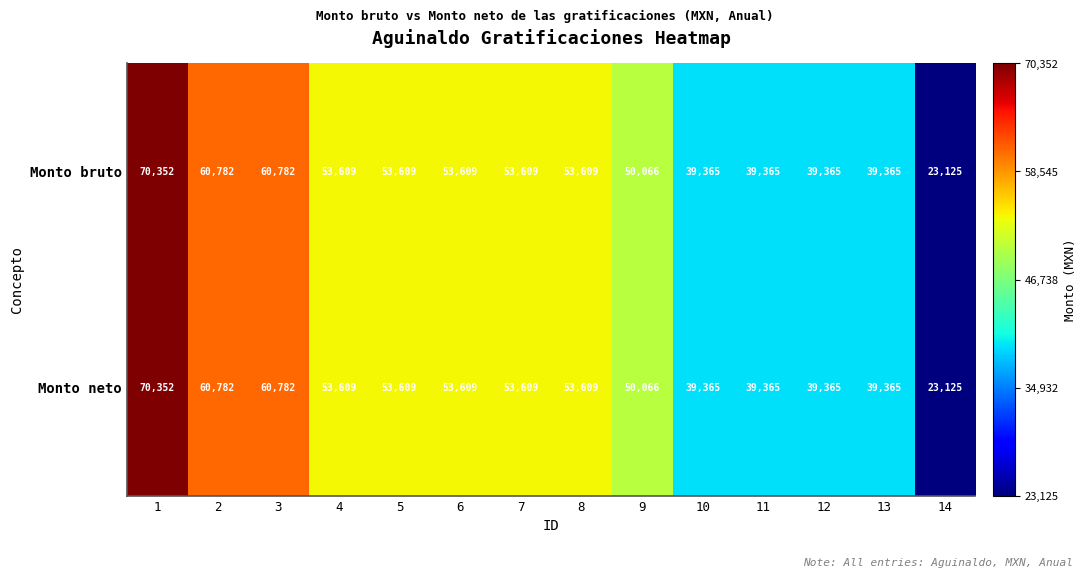

What is the total value across all series at 11?

78730